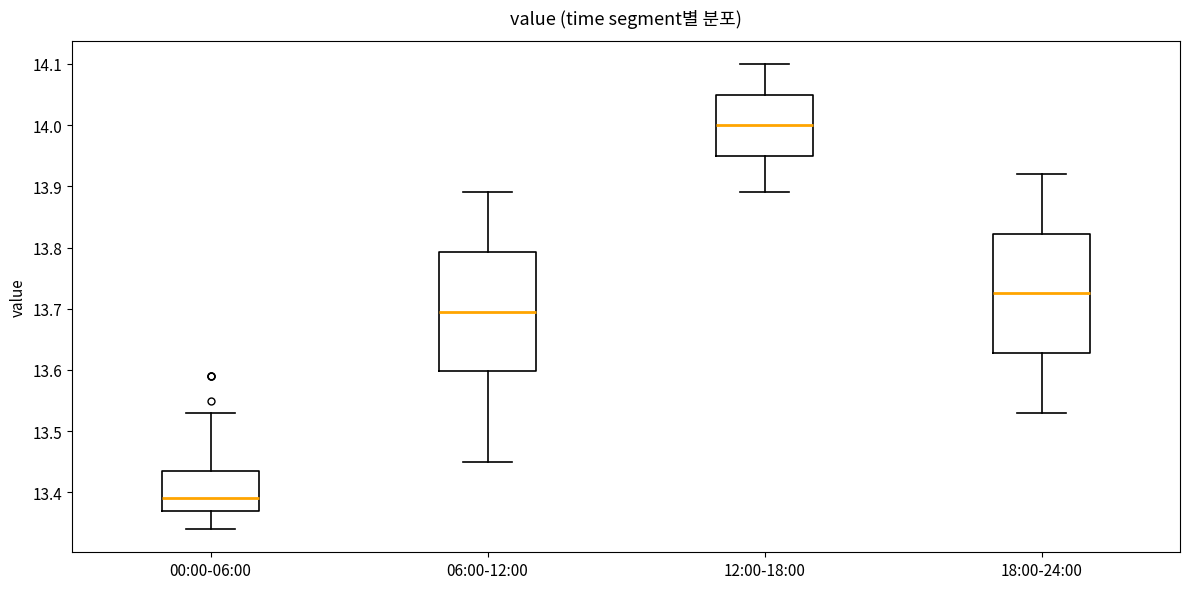

Reading left to right, read every box against the y-axis: the position of its median line, the range the box covers, and the ends of its whiskers. The values are not printed on the chart, so give them approximately, as read against the axis.

00:00-06:00: median 13.39, box 13.37 to 13.44, whiskers 13.34 to 13.53
06:00-12:00: median 13.70, box 13.60 to 13.79, whiskers 13.45 to 13.89
12:00-18:00: median 14.00, box 13.95 to 14.05, whiskers 13.89 to 14.10
18:00-24:00: median 13.73, box 13.63 to 13.82, whiskers 13.53 to 13.92